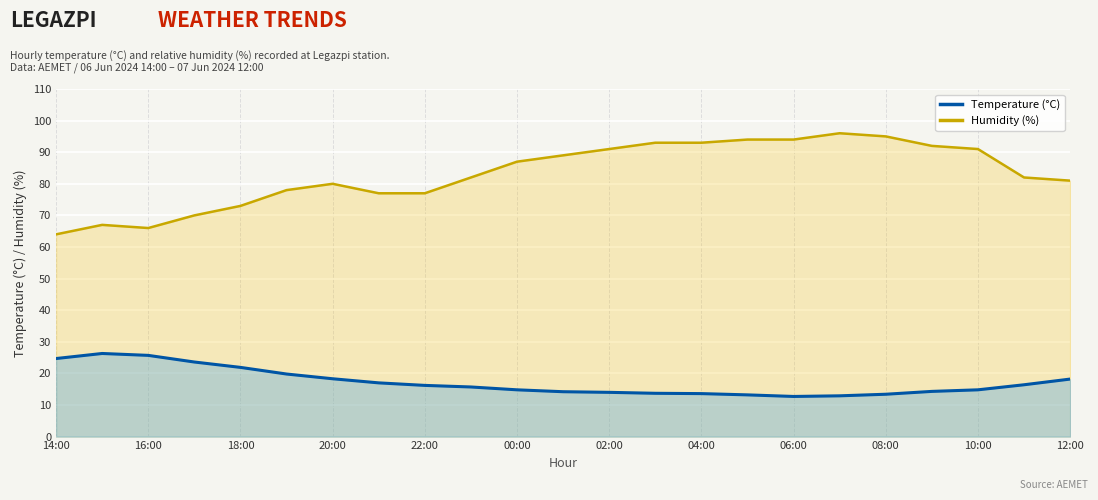

True or false: Temperature (°C) has more than 1 interior local peaks.

False